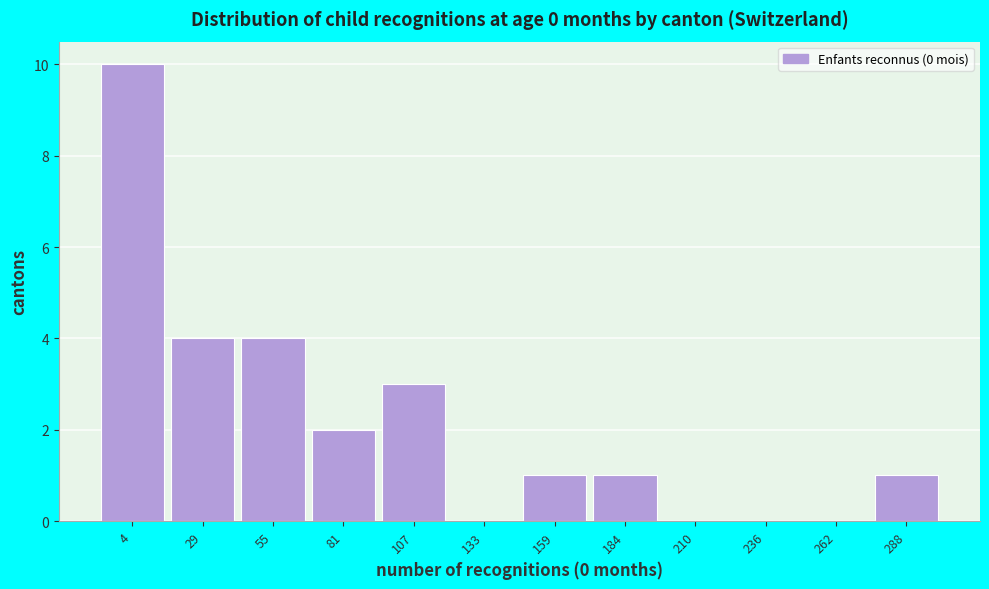

Reading left to right, what are all the values shown in this chart?

4=10	29=4	55=4	81=2	107=3	133=0	159=1	184=1	210=0	236=0	262=0	288=1